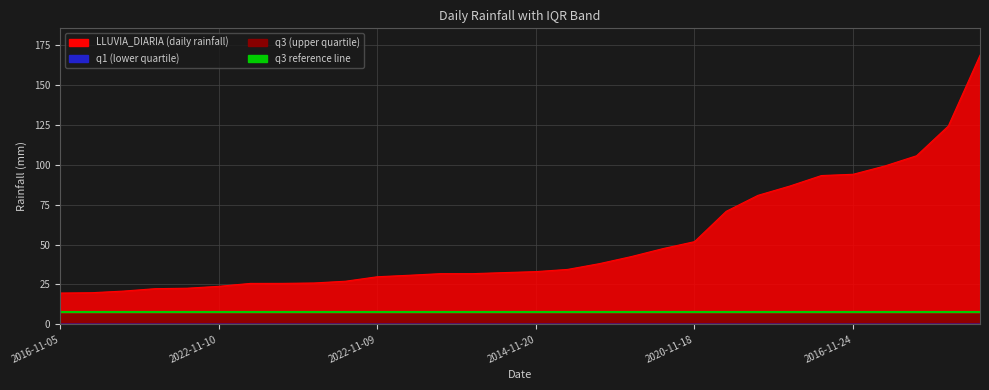

List the series in order of their peak value, lowest first.

q1, q3, LLUVIA_DIARIA